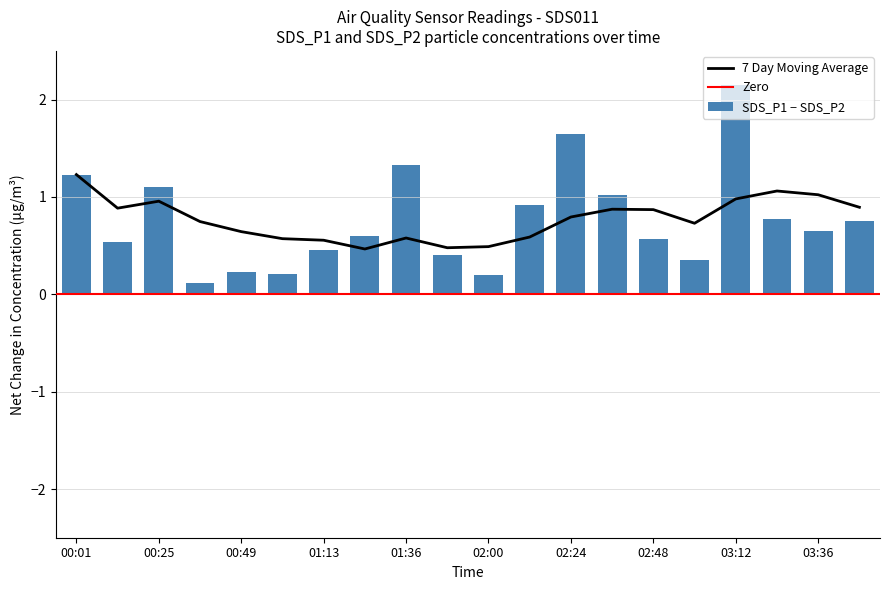

What is the maximum value for SDS_P1 − SDS_P2?

2.2